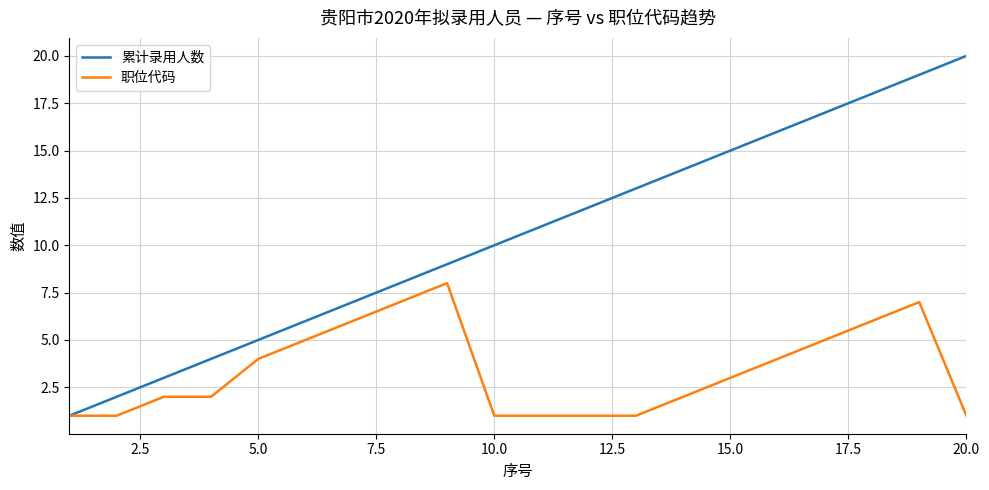

What is the maximum value for 累计录用人数?

20